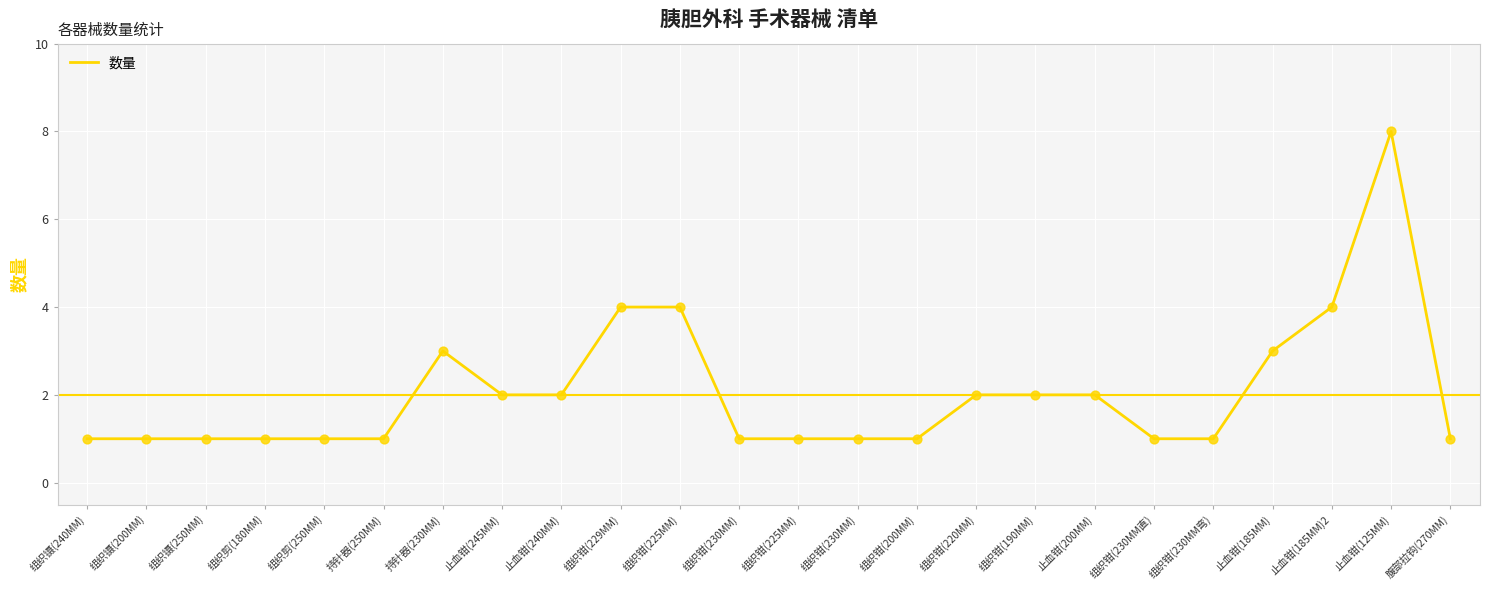

What is the ratio of the value at 止血钳(240MM) to the value at 组织剪(180MM)?

2.0